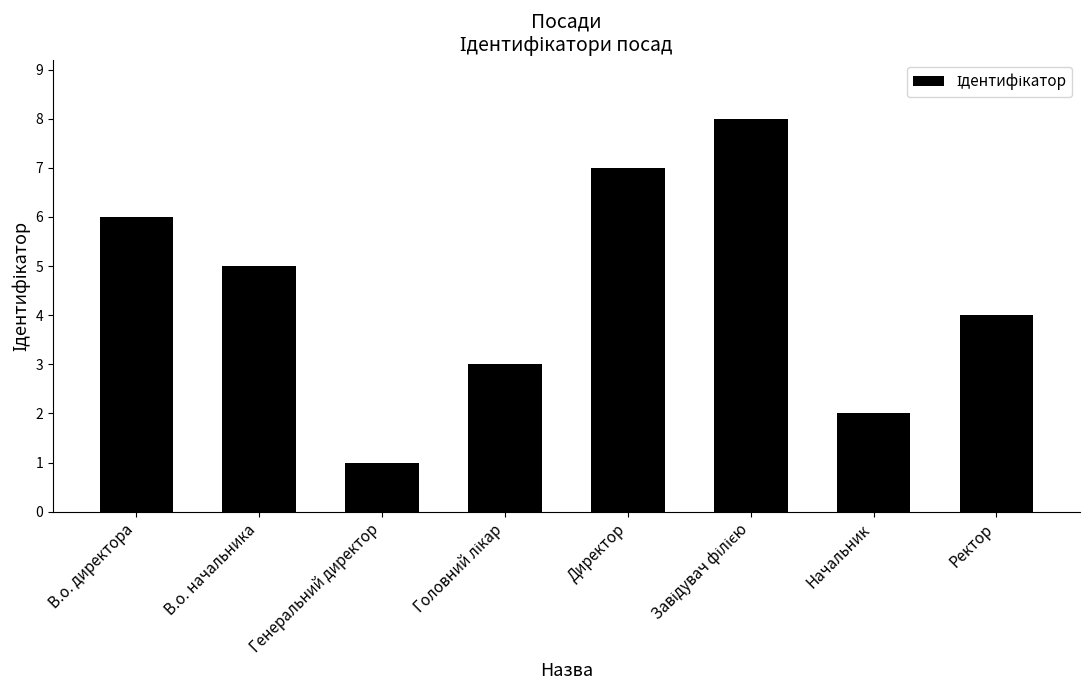

What is the greatest value displayed?

8